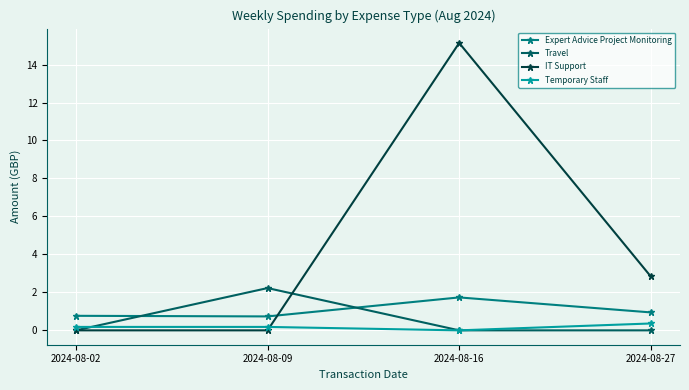

The value of Temporary Staff at 2024-08-27 is 0.4. True or false?

True